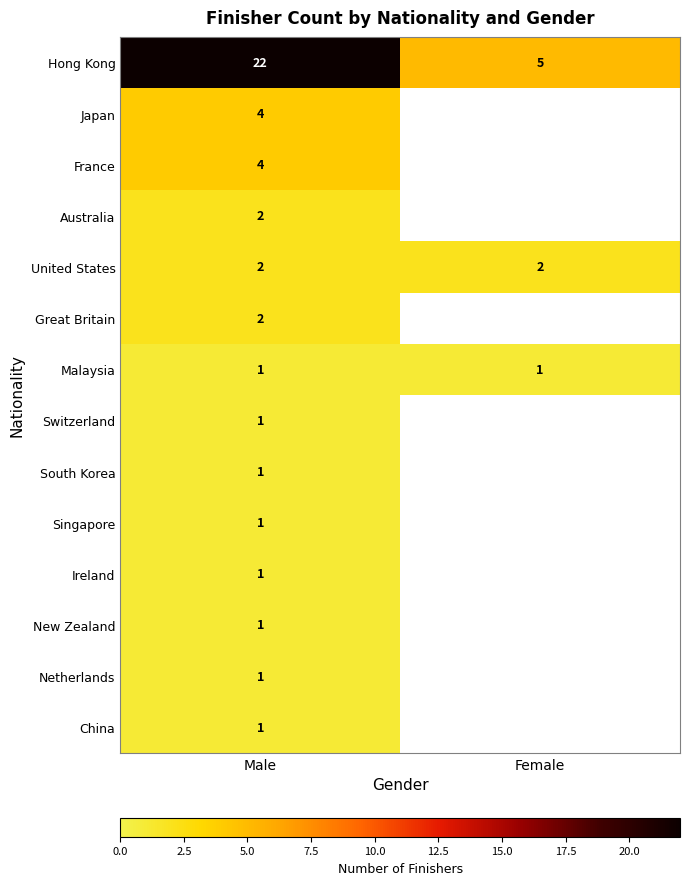

Is the value of Malaysia at Female greater than the value of Hong Kong at Female?

No